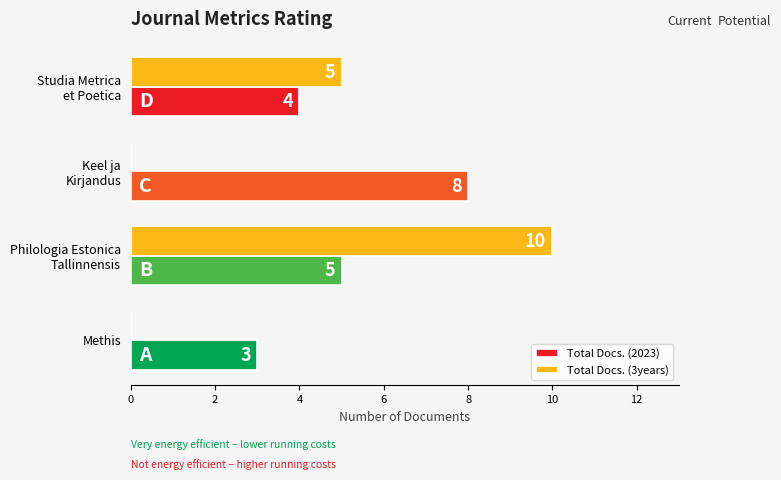

Is it true that Total Docs. (3years) equals 0 at Methis?

True